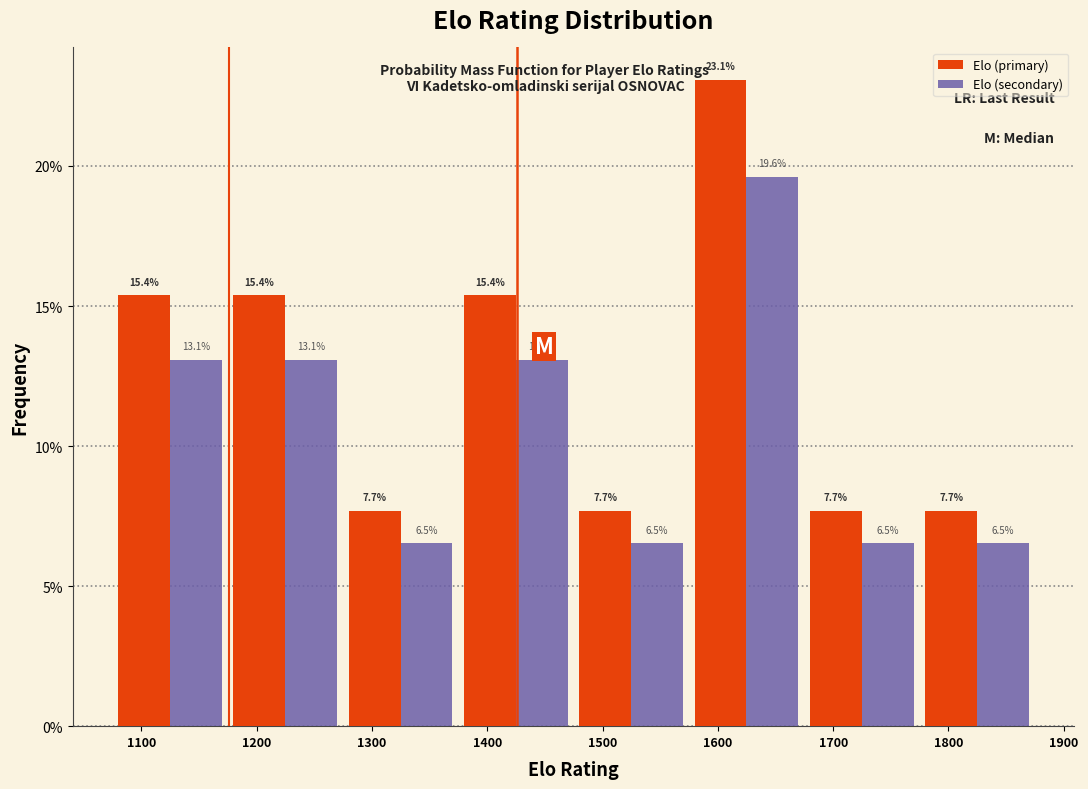

Rank the series by their maximum value, from lowest to highest.

Elo (secondary), Elo (primary)